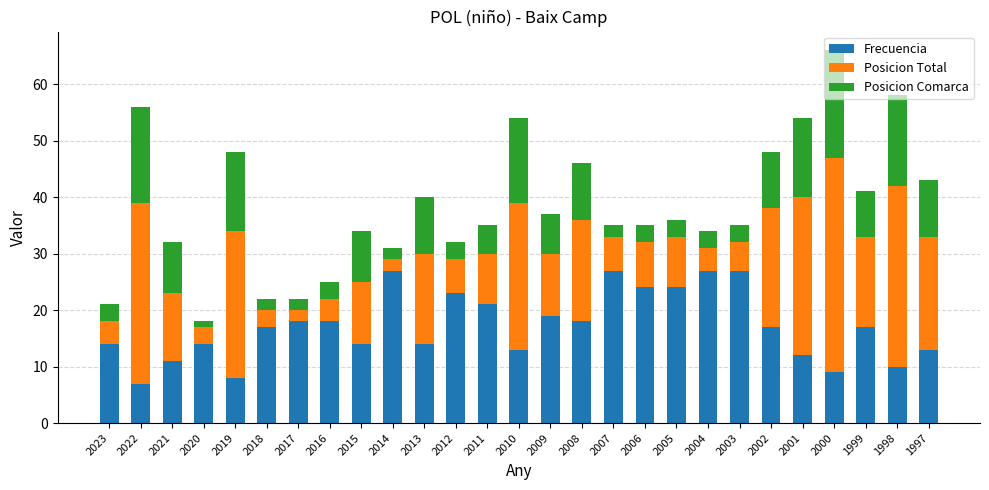

Are the bars grouped side by side (vs. stacked)?

No